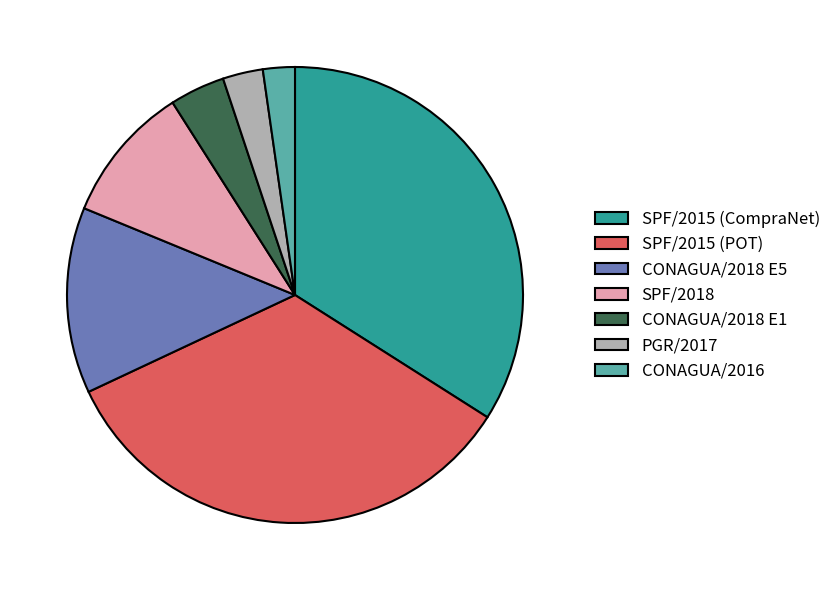

Which slice is the smallest?

CONAGUA/2016